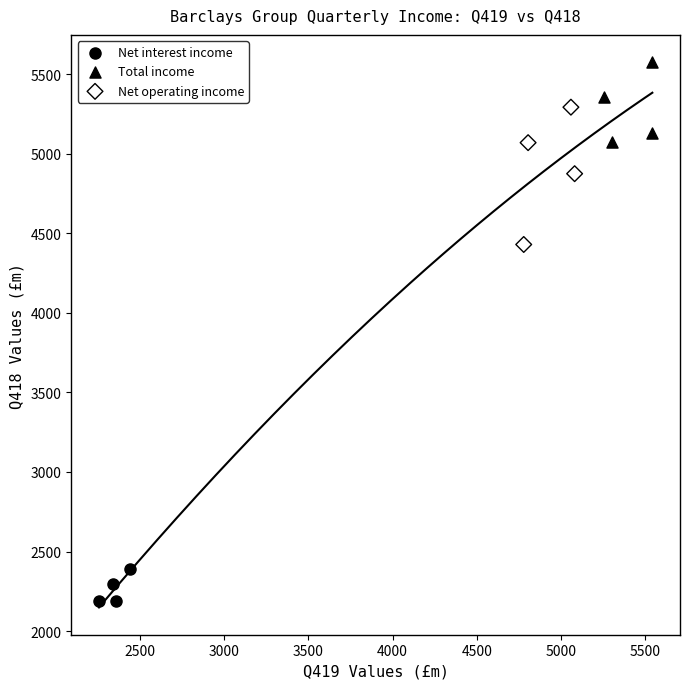

Which series reaches the minimum Y coordinate?

Net interest income